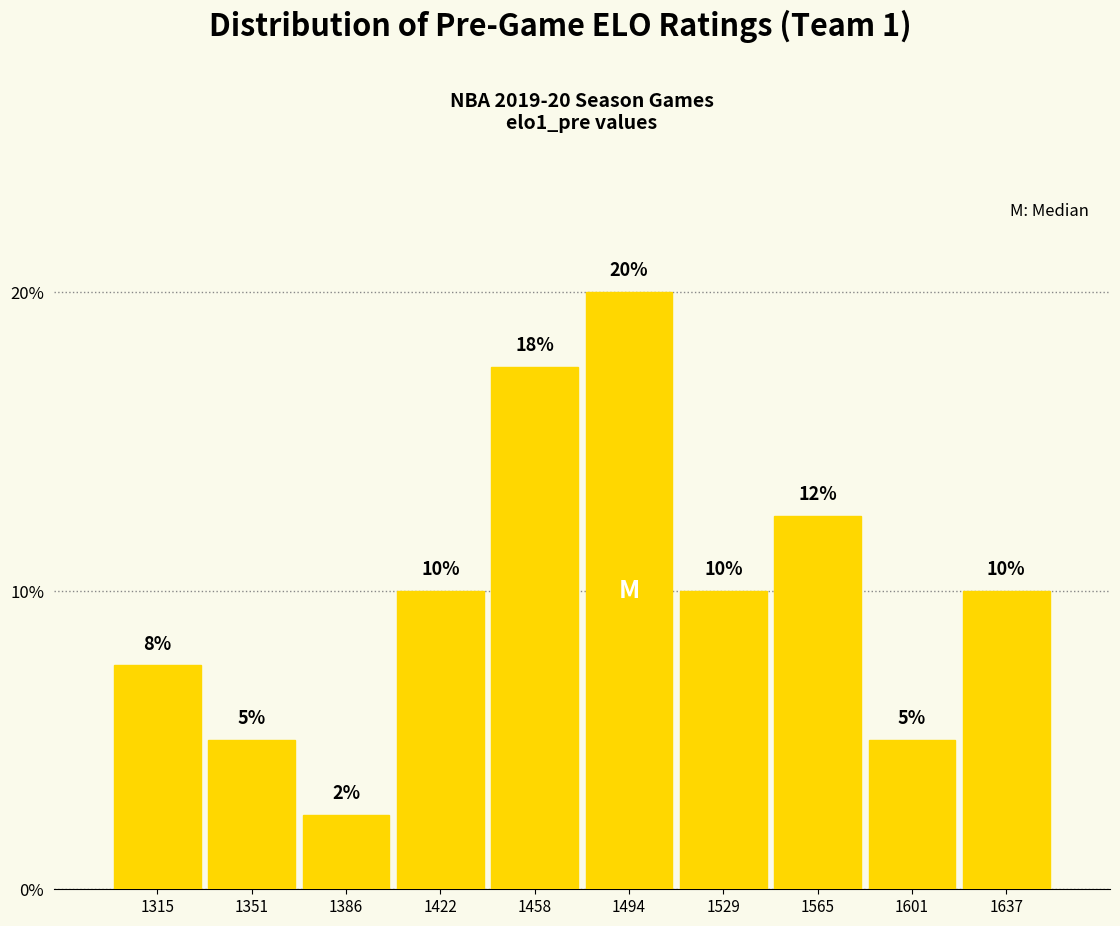

Which label corresponds to the largest value in the chart?

1494